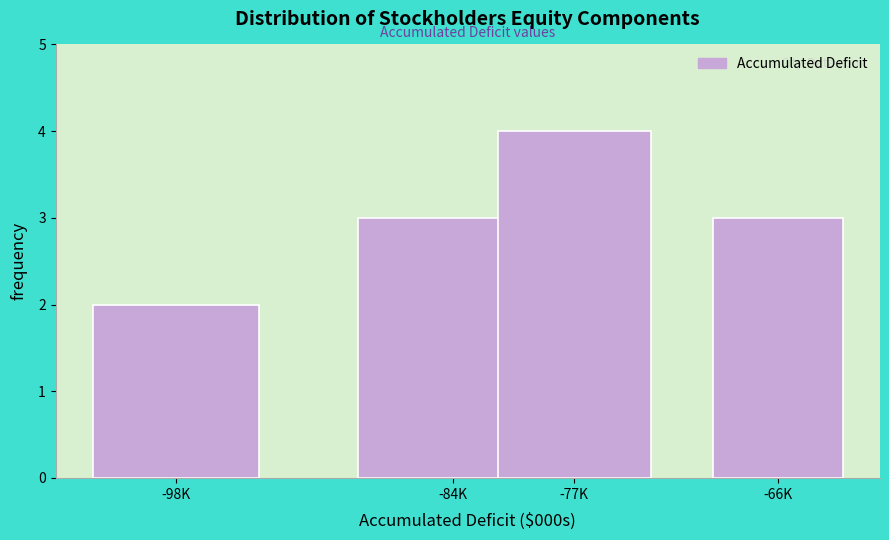

Reading right to left, extract all data points from this chart.

-66K=3	-77K=4	-84K=3	-98K=2